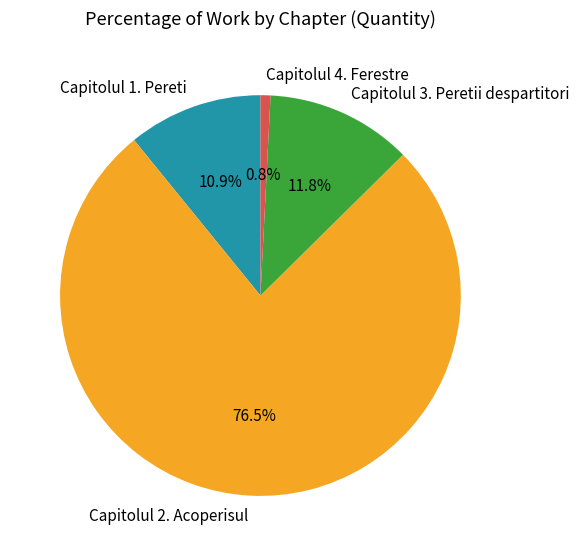

To the nearest percent, what portion does Capitolul 1. Pereti represent?

11%